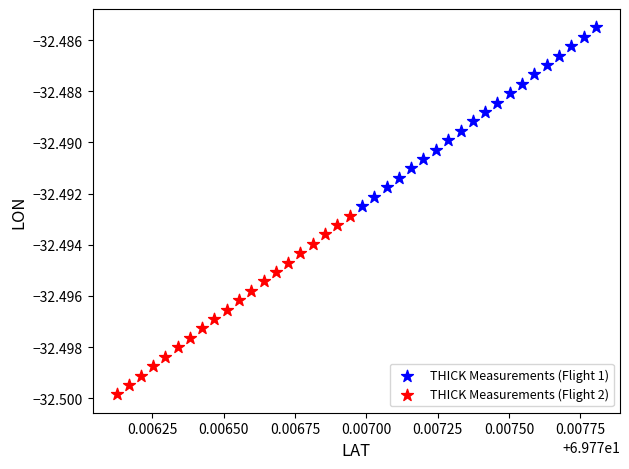

Which series contains the lowest Y value?

THICK Measurements (Flight 2)